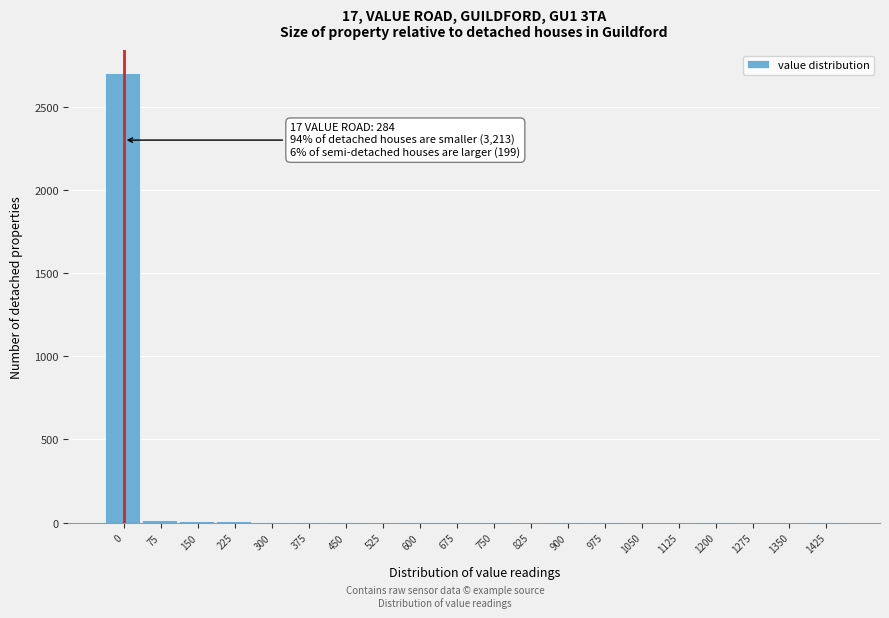

What is the maximum value shown in the chart?

2705